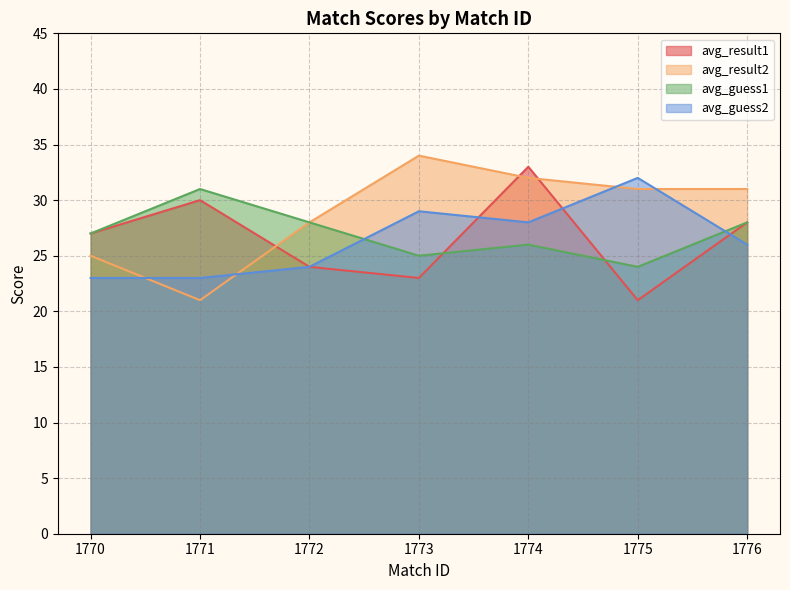

True or false: avg_guess2 has a value of 32 at 1775.

True